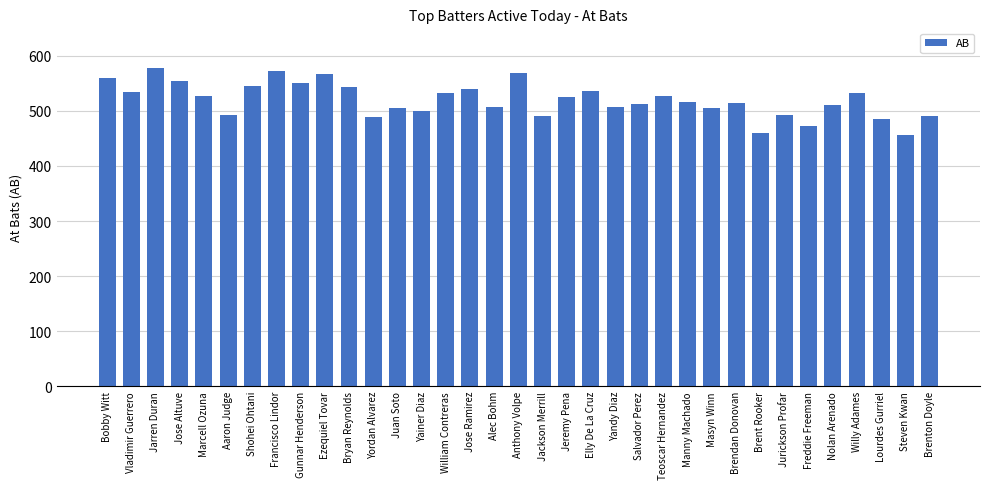

What is the label of the 1st bar from the left?

Bobby Witt